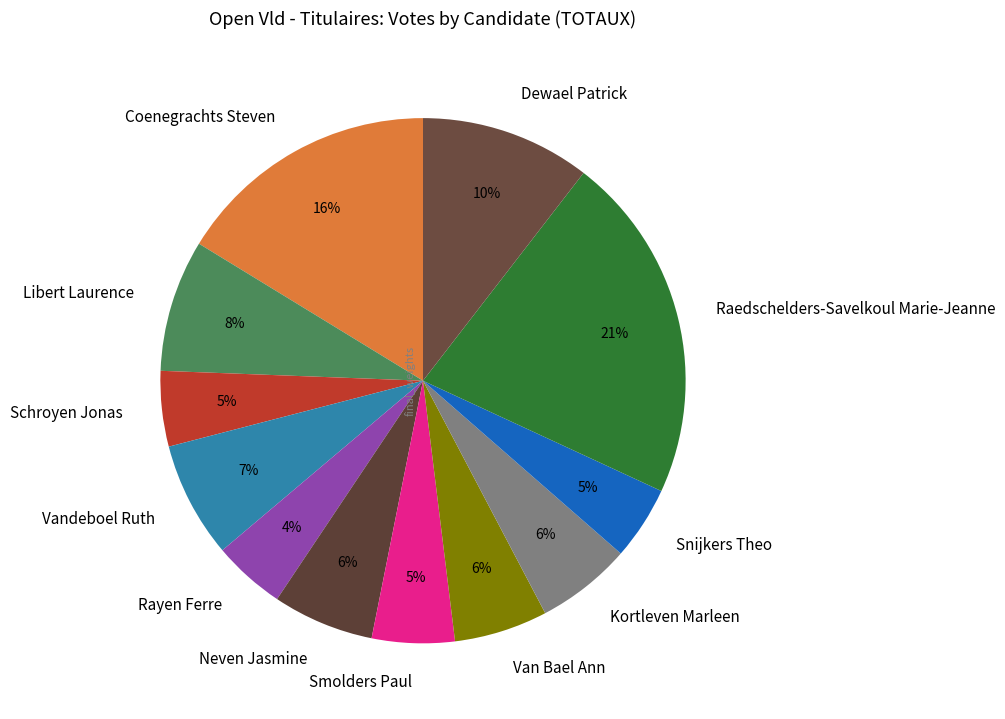

Is it true that Raedschelders-Savelkoul Marie-Jeanne is 14% of the pie?

False